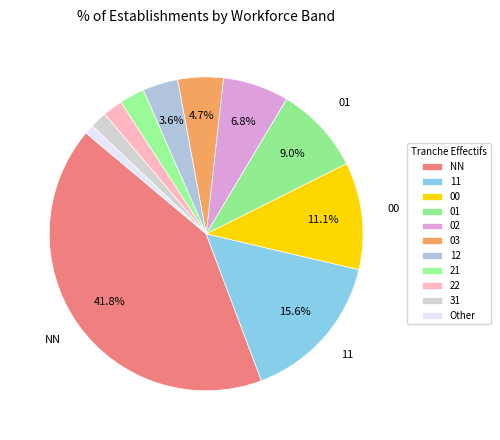

How much of the chart is everything except 12?

96.4%